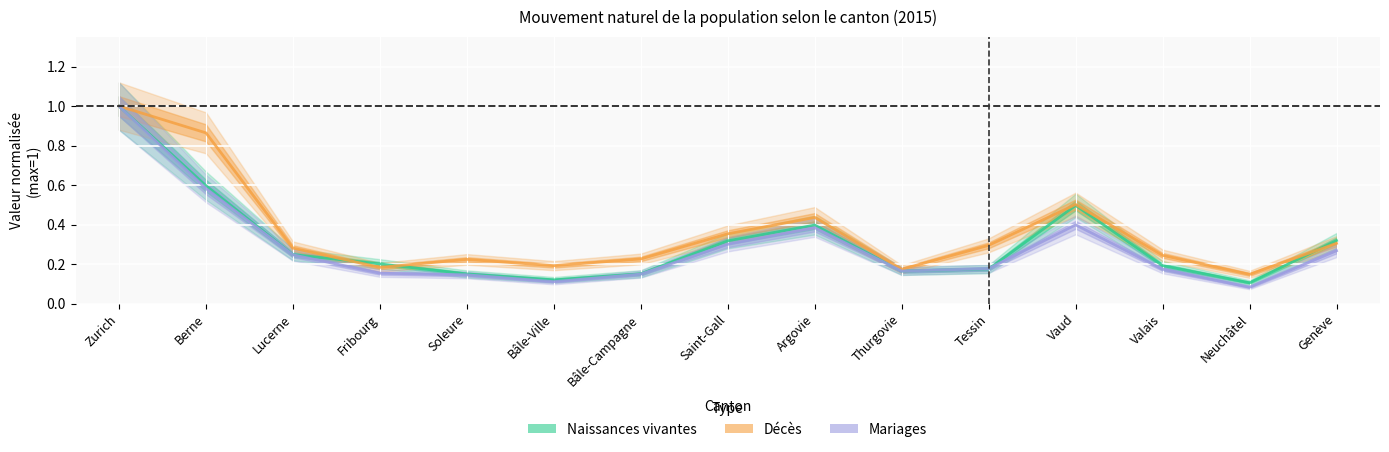

What is the label of the 4th point from the left?

Fribourg